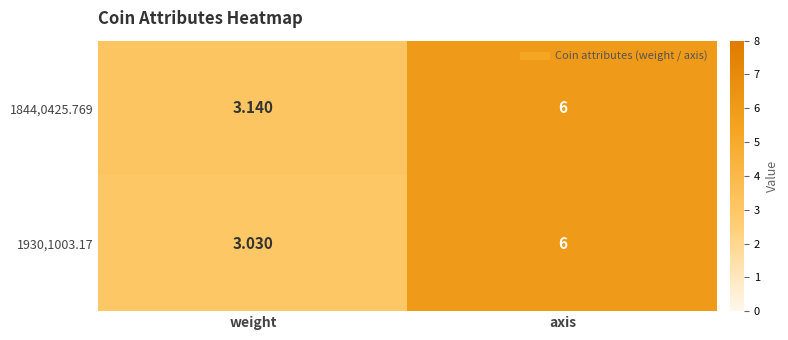

What is the spread (max minus min) of values at weight?

0.1